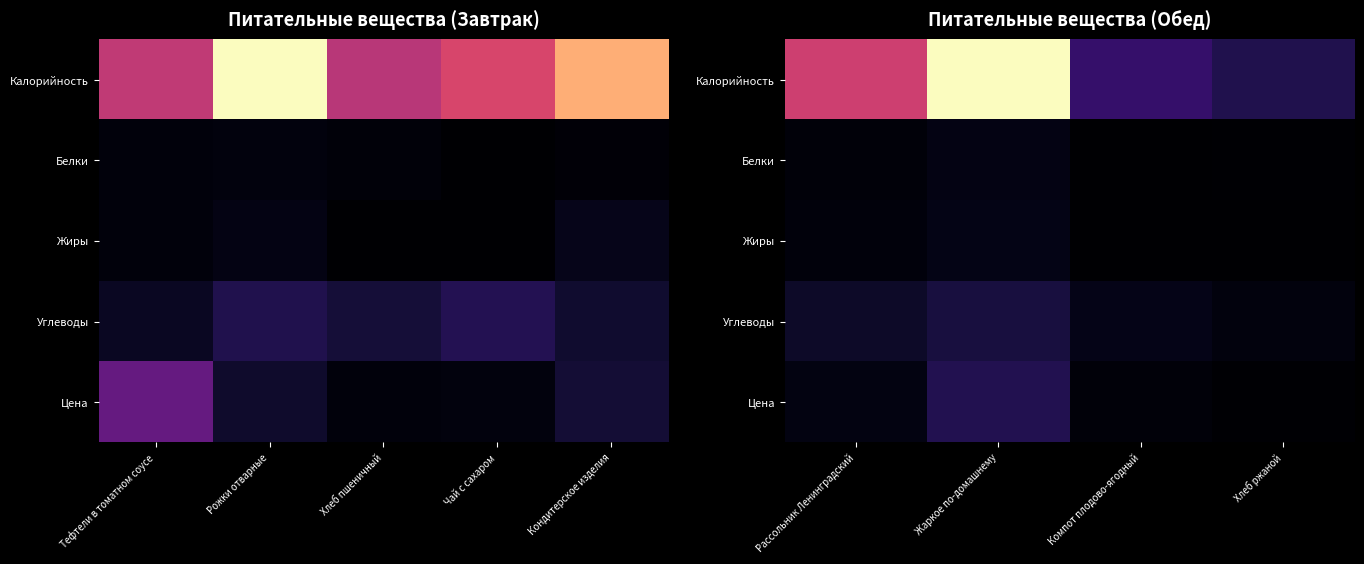

Between Хлеб пшеничный and Тефтели в томатном соусе, which is larger?

Тефтели в томатном соусе